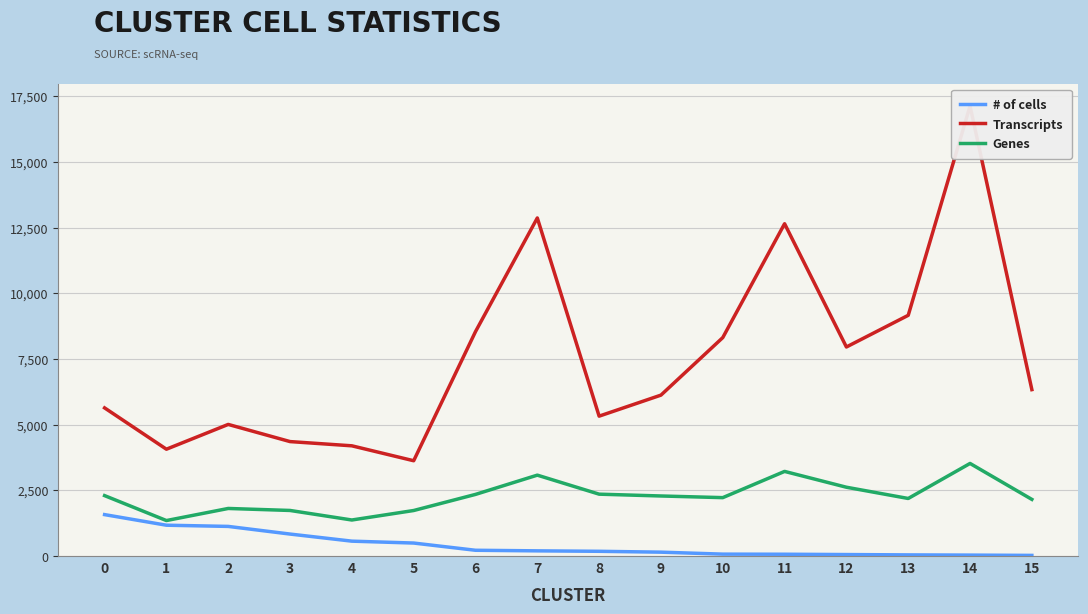

What is the smallest value displayed?

24